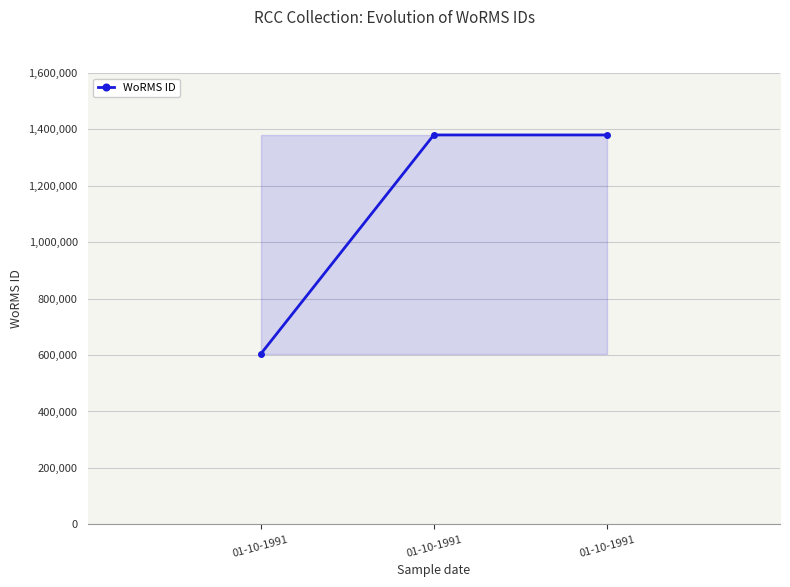

The value at 01-10-1991 is 603429. True or false?

True